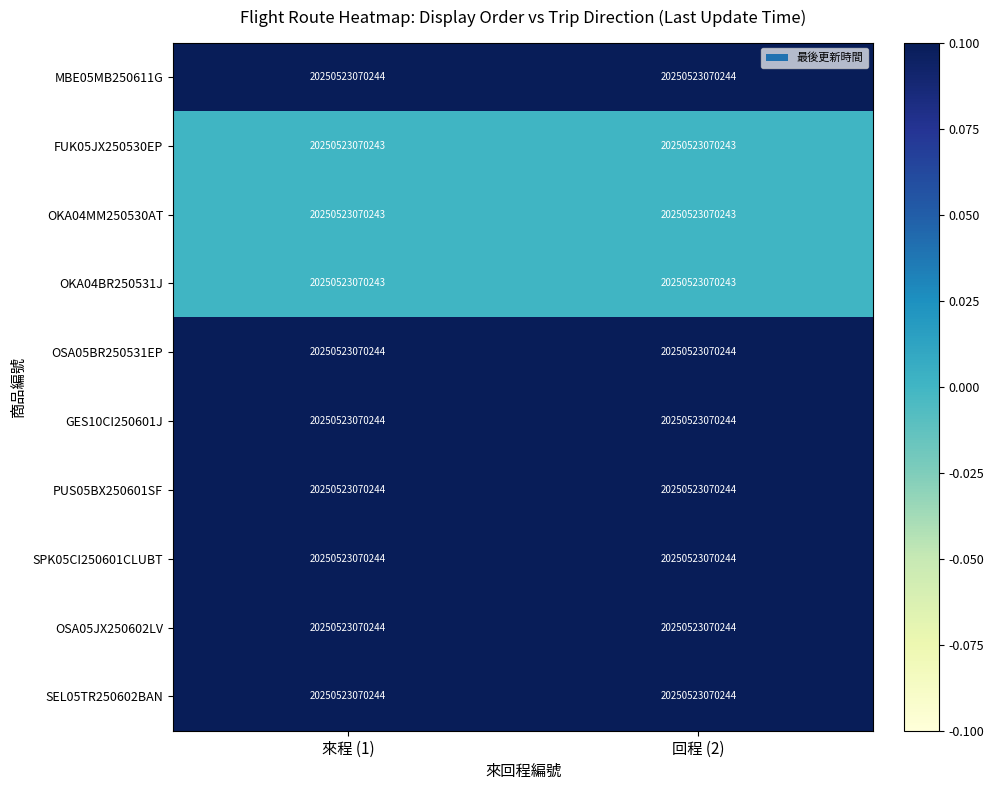

List the series in order of their peak value, highest first.

MBE05MB250611G, OSA05BR250531EP, GES10CI250601J, PUS05BX250601SF, SPK05CI250601CLUBT, OSA05JX250602LV, SEL05TR250602BAN, FUK05JX250530EP, OKA04MM250530AT, OKA04BR250531J